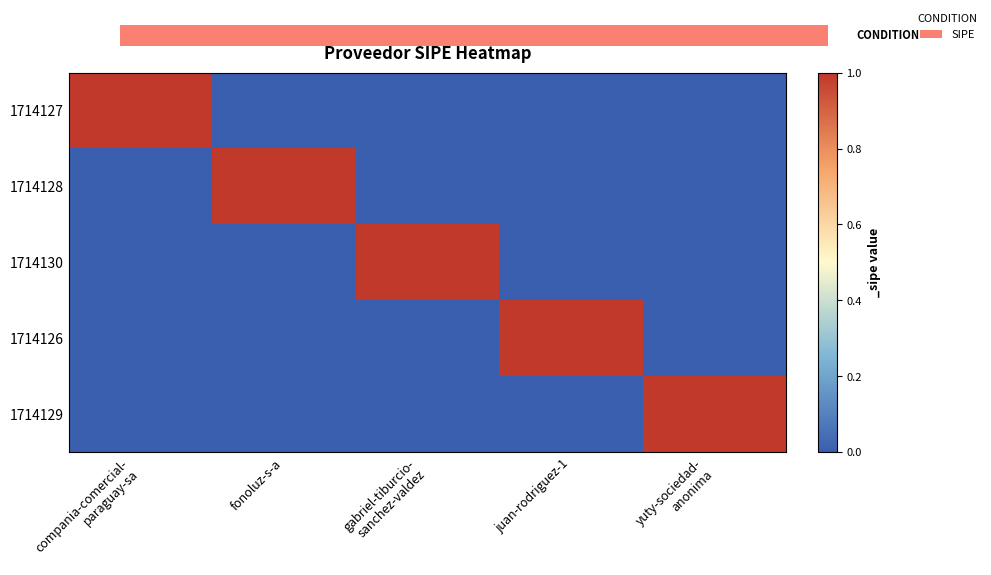

Which series changed the most between compania-comercial- paraguay-sa and juan-rodriguez-1?

1714127